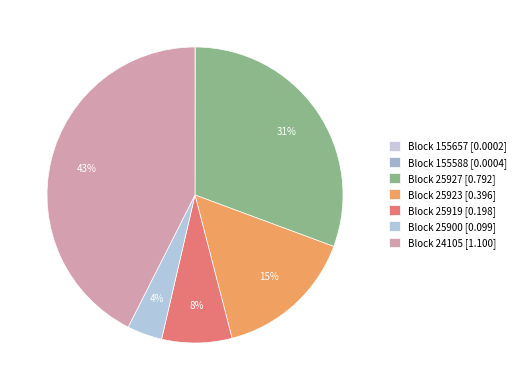

Rank the categories by value from highest to lowest.

24105, 25927, 25923, 25919, 25900, 155588, 155657